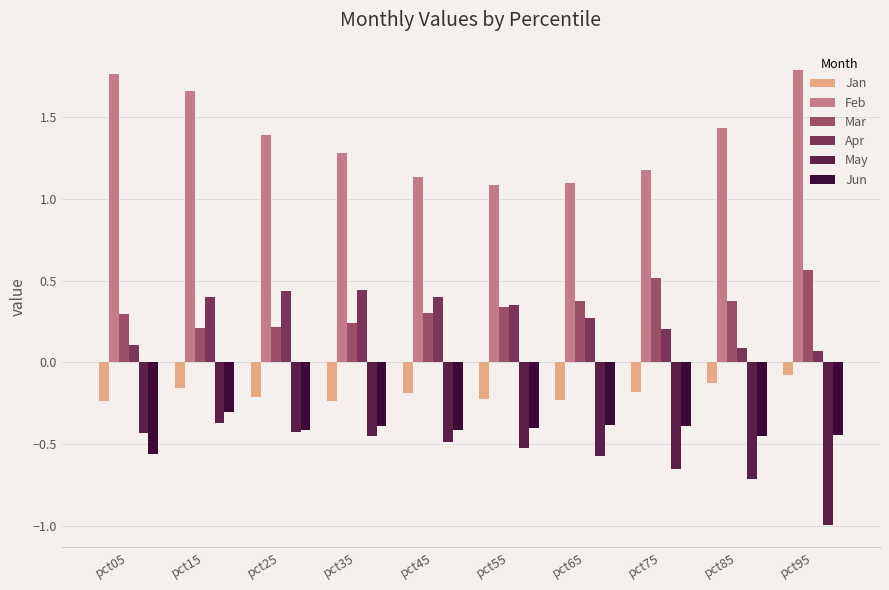

What are all the series names shown in the legend?

Jan, Feb, Mar, Apr, May, Jun